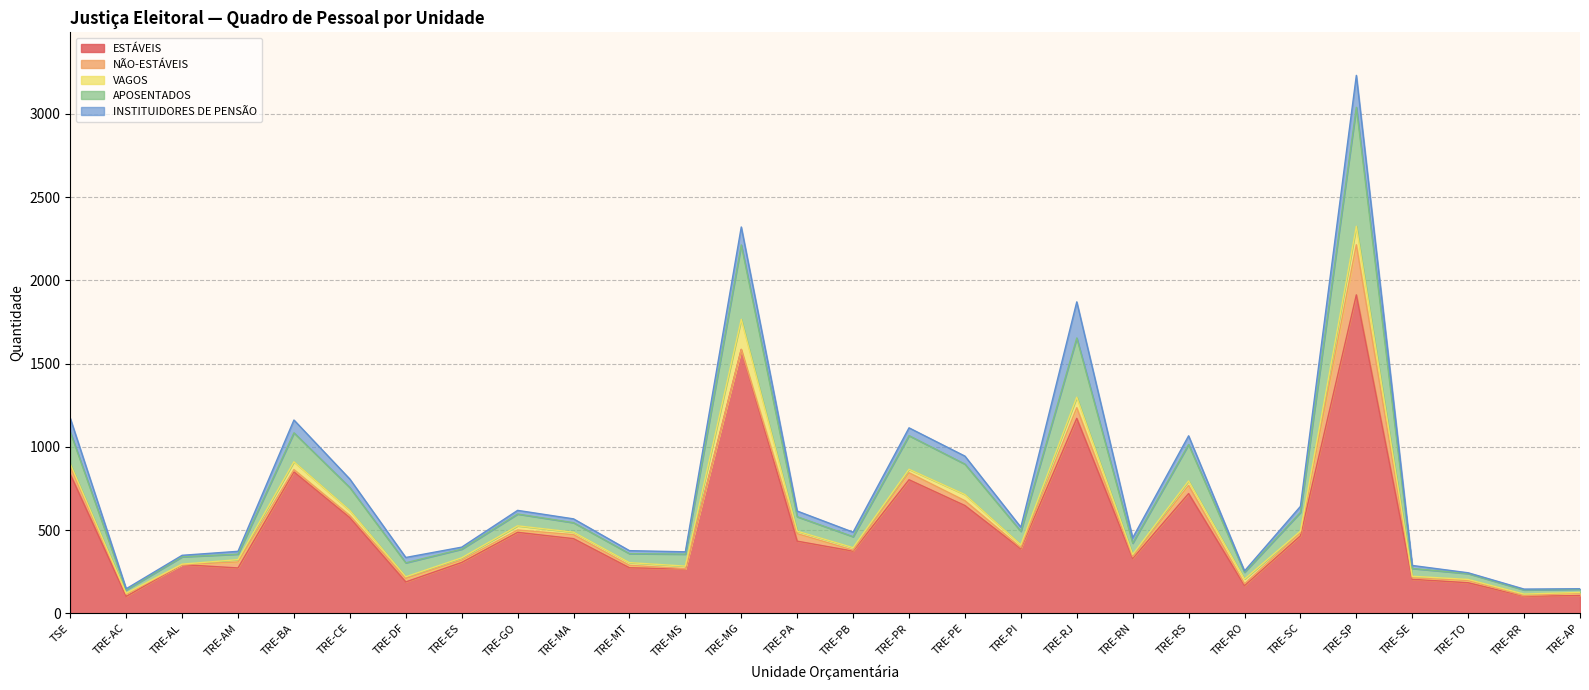

At how many categories does at least one series exceed 685?

7